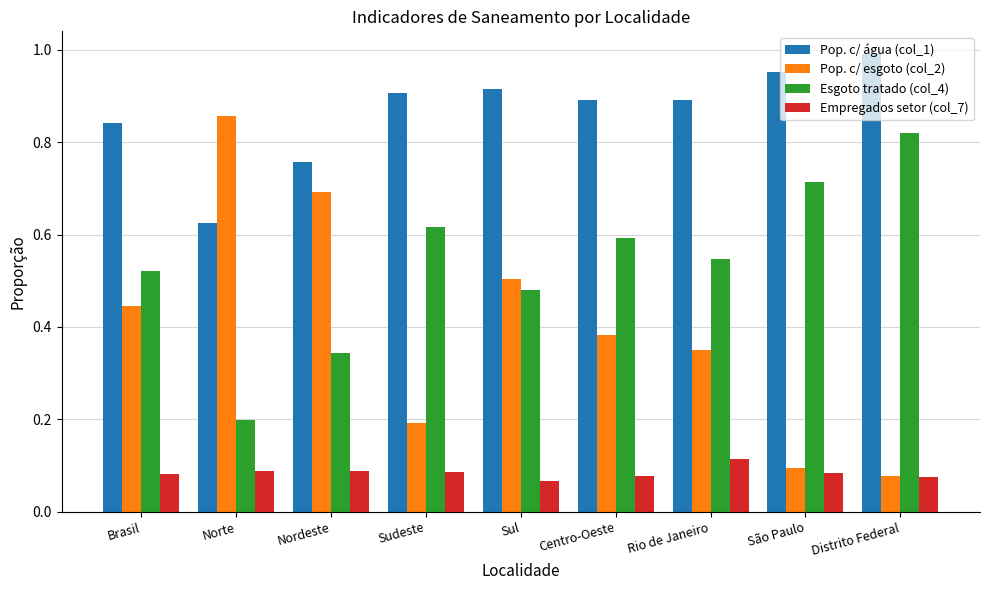

What are all the series names shown in the legend?

Pop. c/ água (col_1), Pop. c/ esgoto (col_2), Esgoto tratado (col_4), Empregados setor (col_7)